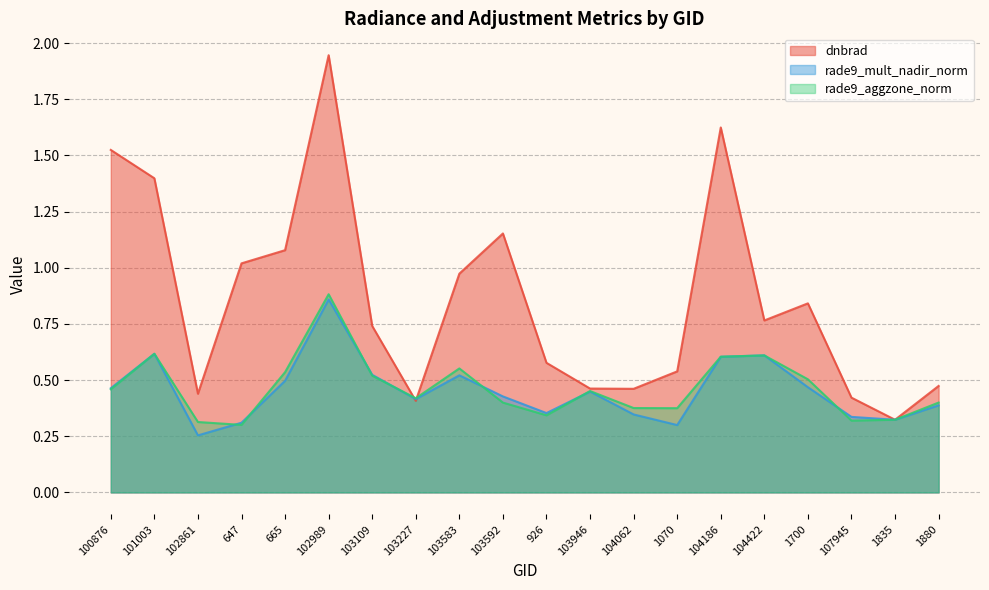

Where is dnbrad nearest to the value 1?

647